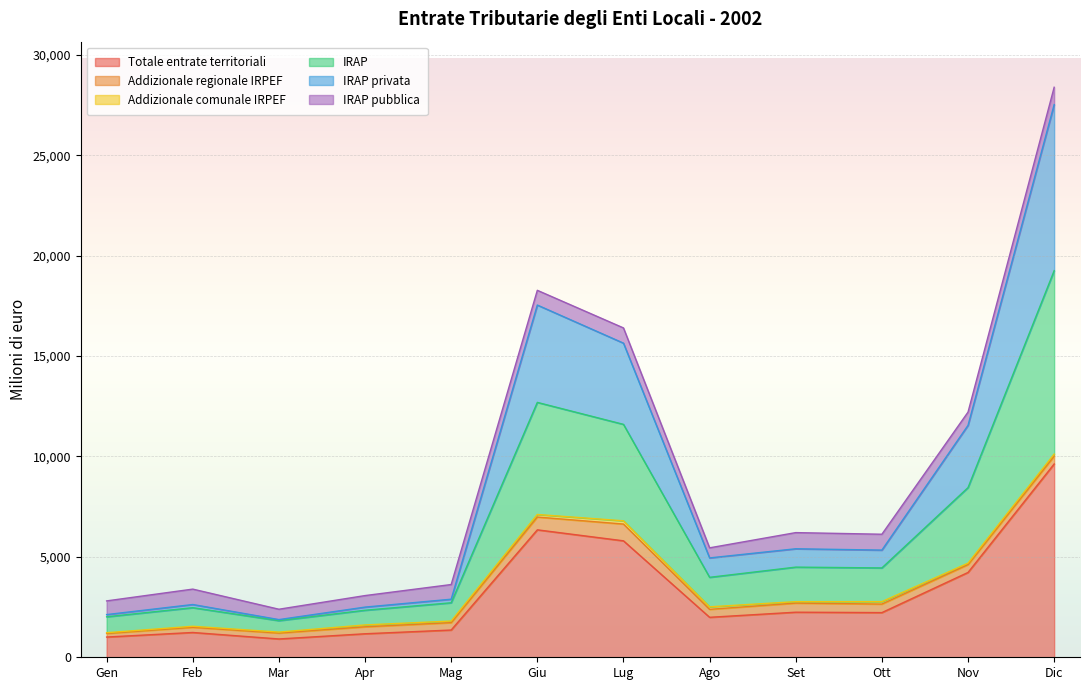

What is the highest value of the Totale entrate territoriali series?

9627